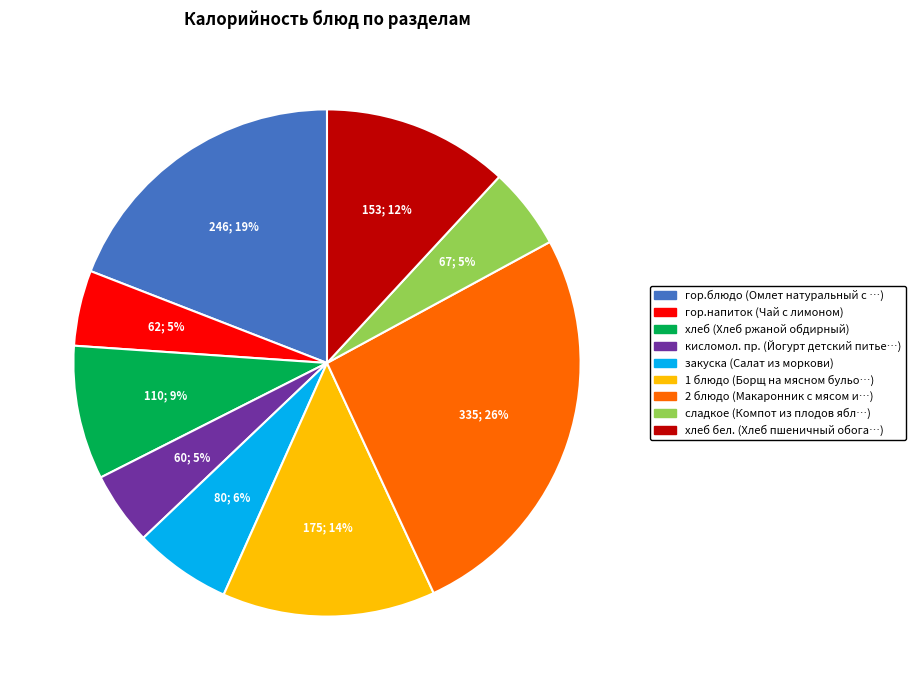

Is there a majority slice in this chart?

No